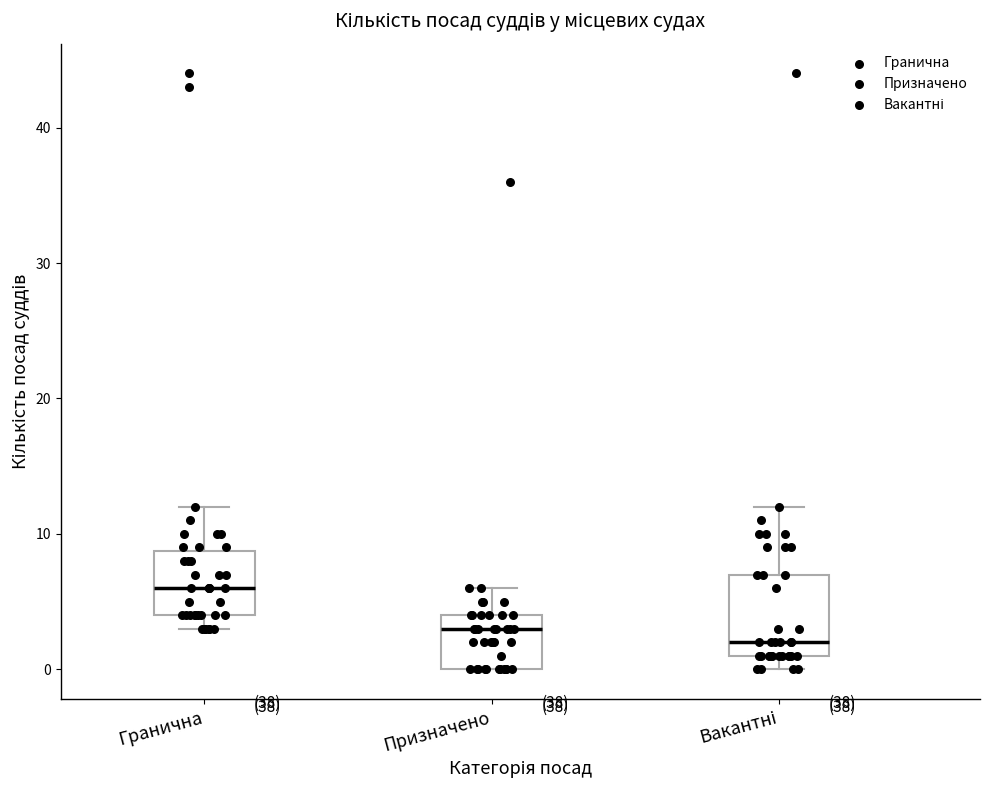

Reading left to right, read every box against the y-axis: the position of its median line, the range the box covers, and the ends of its whiskers. The values are not printed on the chart, so give them approximately, as read against the axis.

Гранична: median 6, box 4 to 9, whiskers 3 to 12
Призначено: median 3, box 0 to 4, whiskers 0 to 6
Вакантні: median 2, box 1 to 7, whiskers 0 to 12